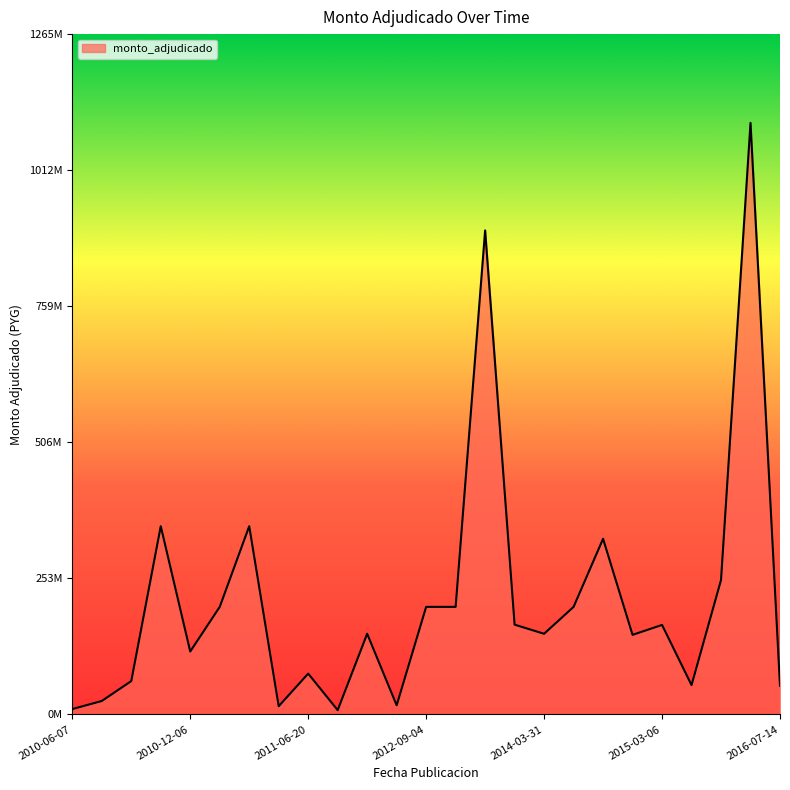

Is this an area chart (filled region under the line)?

Yes